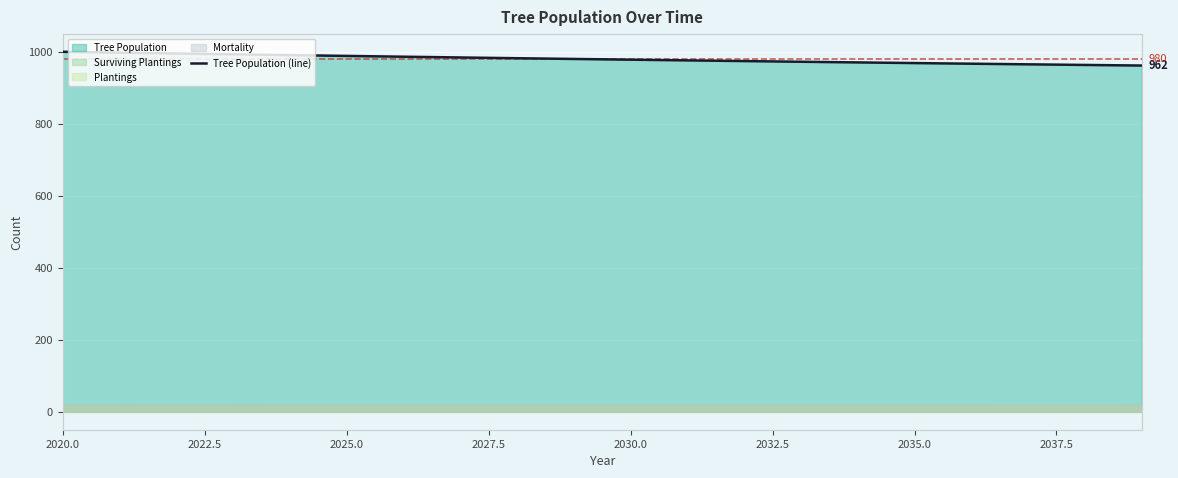

The value of Tree Population (line) at 2020.0 is 1000.0. True or false?

True